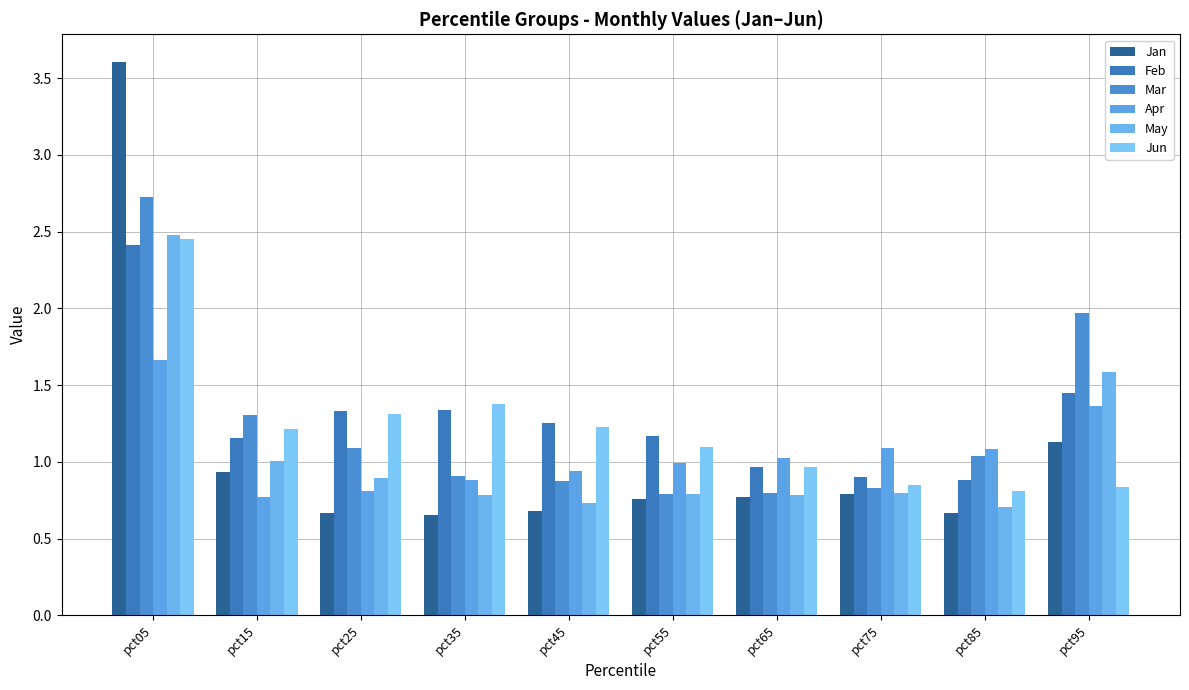

How many groups of bars are there?

10